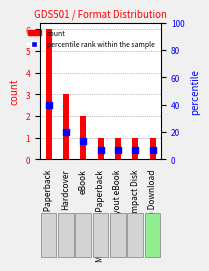

Which series has the largest total across all categories?

percentile rank within the sample